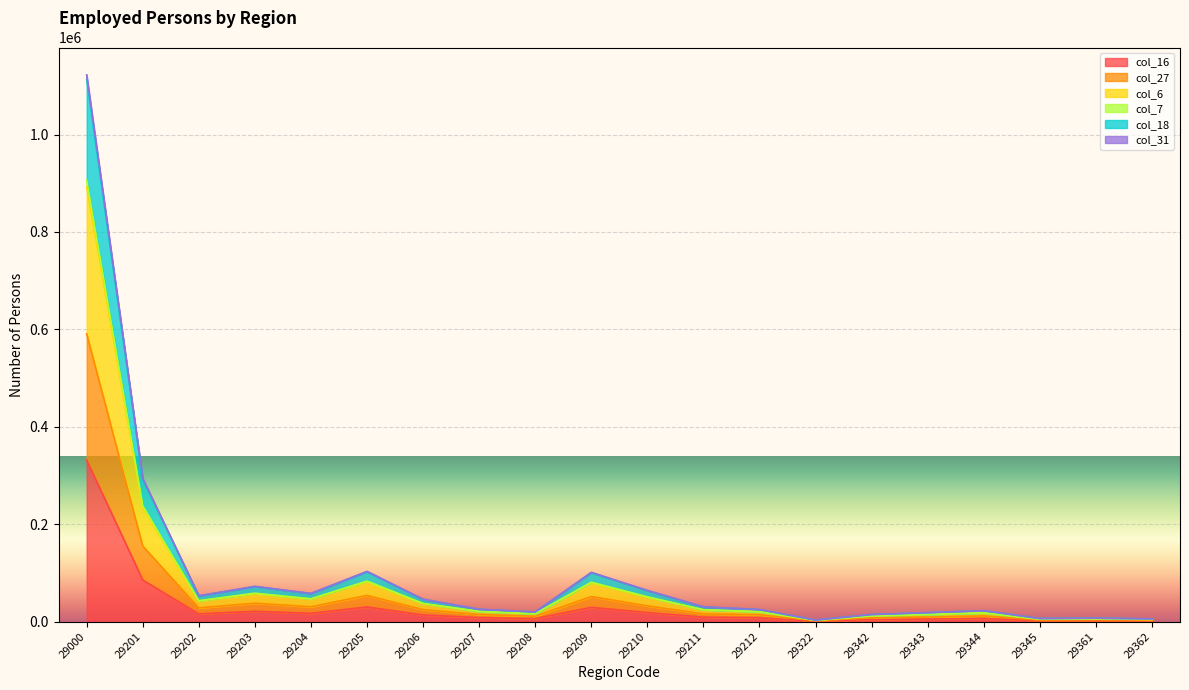

At which category is the sum across all series the highest?

29000